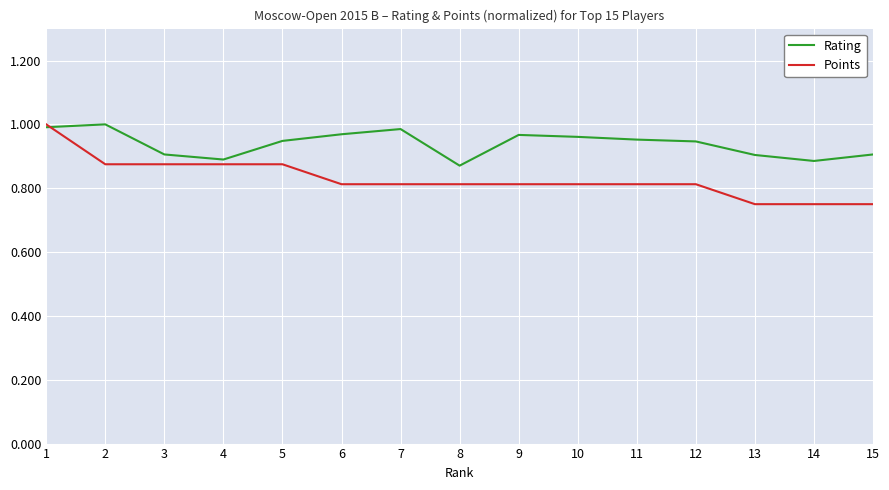

Does the chart display data point markers on the line(s)?

No